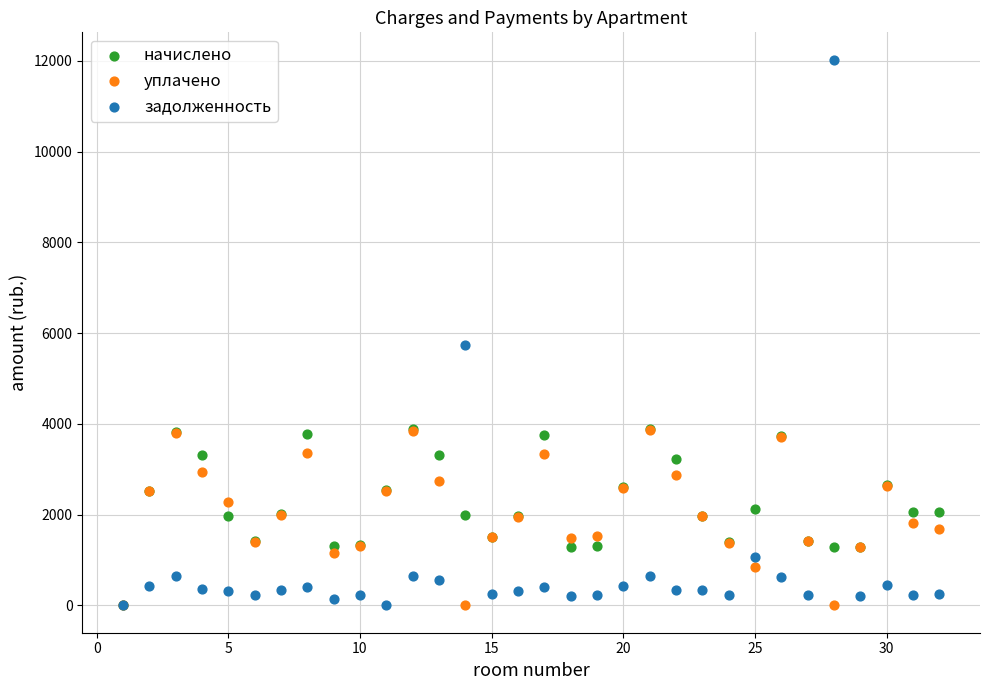

Which series has the widest spread of Y values?

задолженность